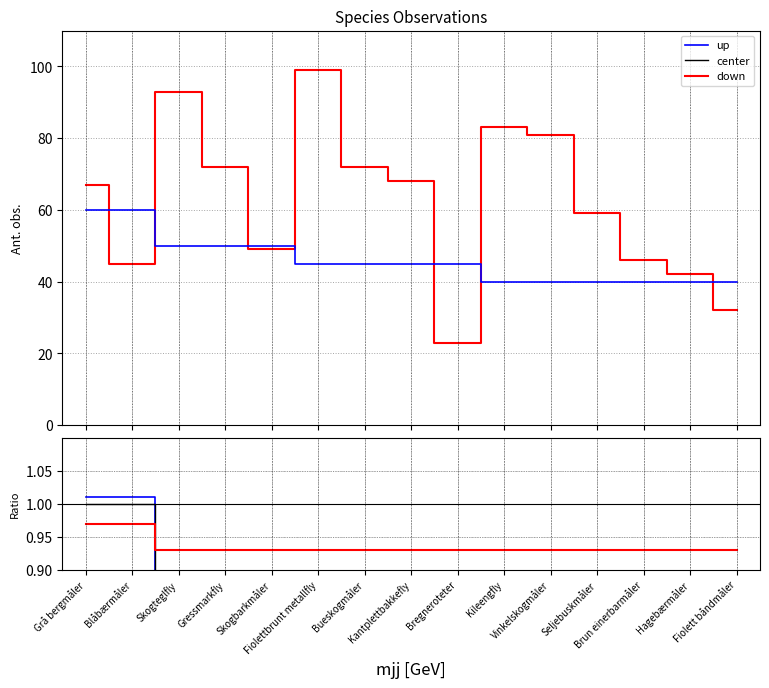

What is the value of the Ant. obs. point at the 6th from the left?

99.0